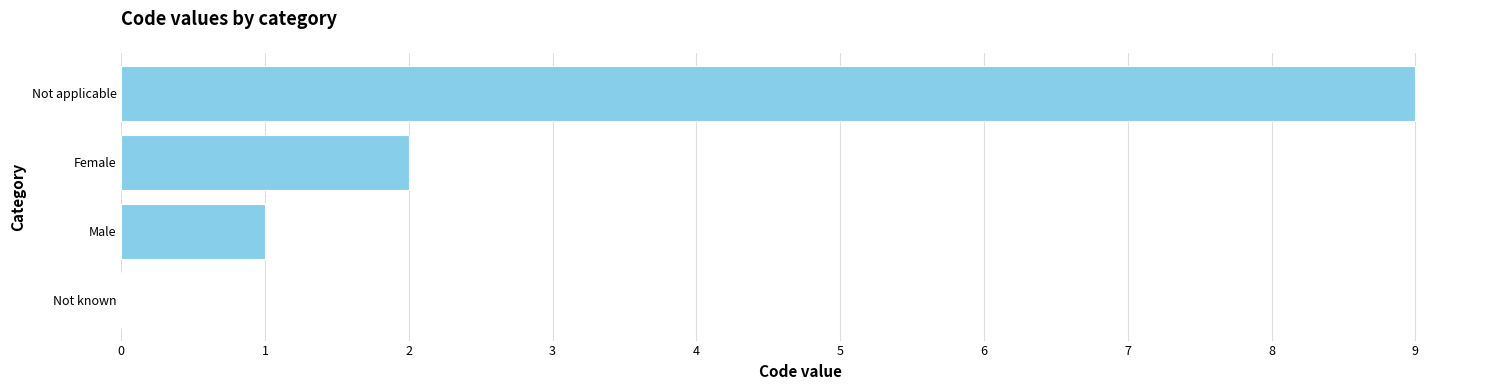

What is the change in value from Male to Not applicable?

+8